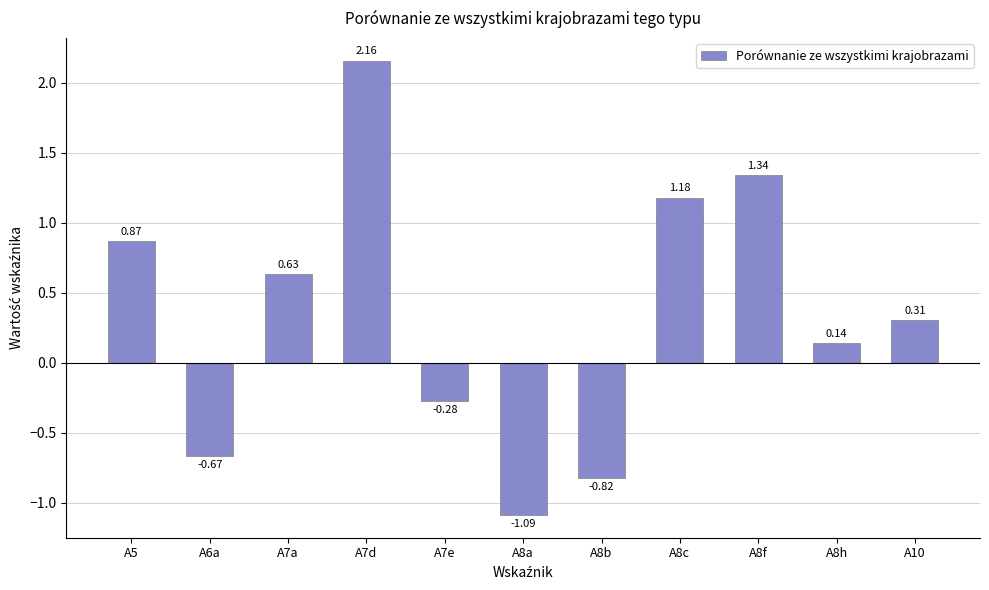

How many data points are less than 0?

4